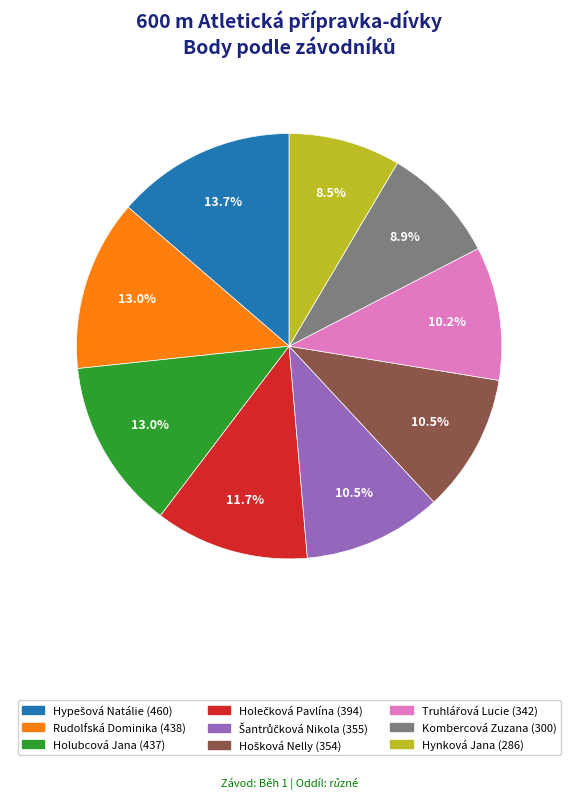

The Rudolfská Dominika slice represents 13% of the pie. True or false?

True